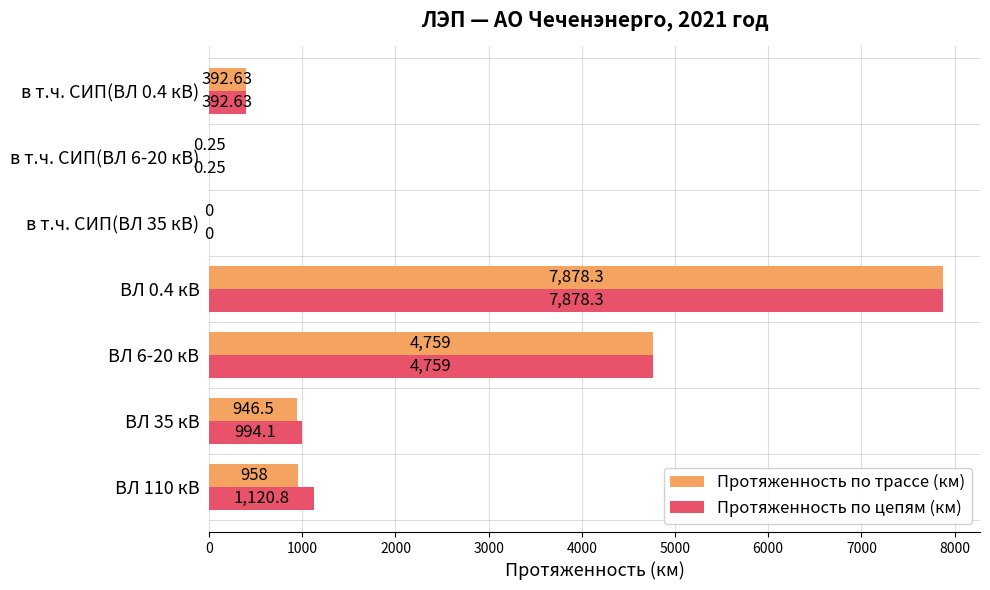

Which series changed the most between ВЛ 0.4 кВ and ВЛ 35 кВ?

Протяженность по трассе (км)